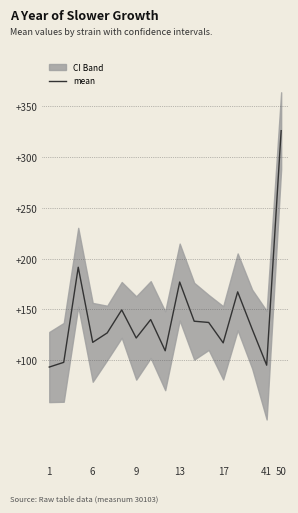

What is the minimum value for mean?

93.0